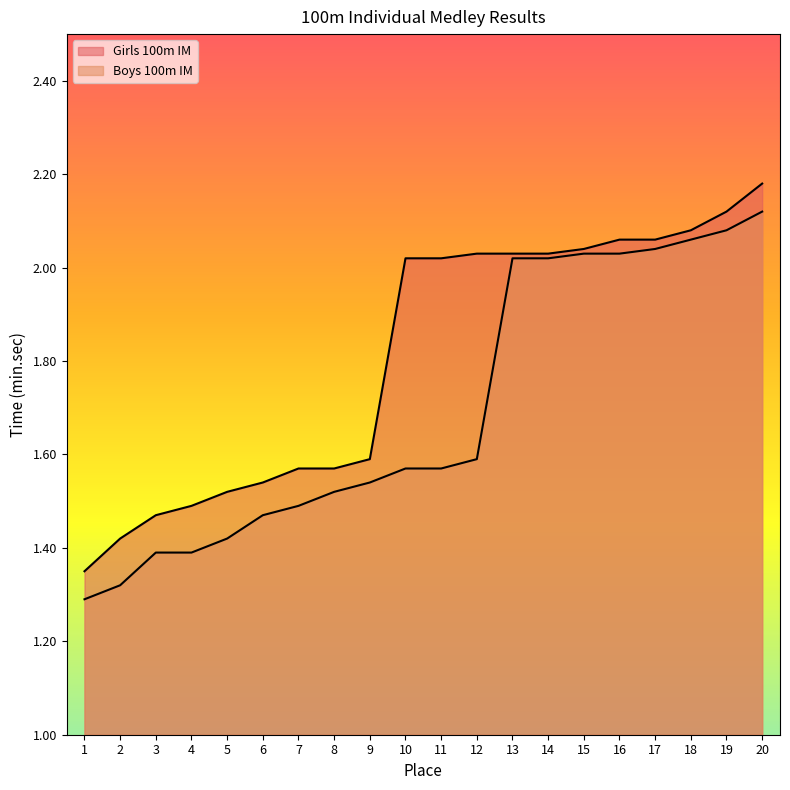

True or false: Girls 100m IM and Boys 100m IM intersect in this chart.

False